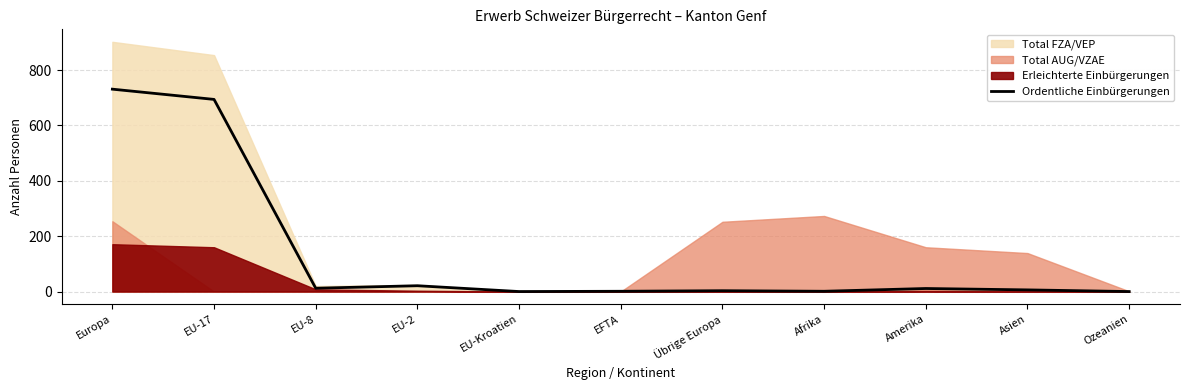

At which label is the value closest to 365?

EU-17